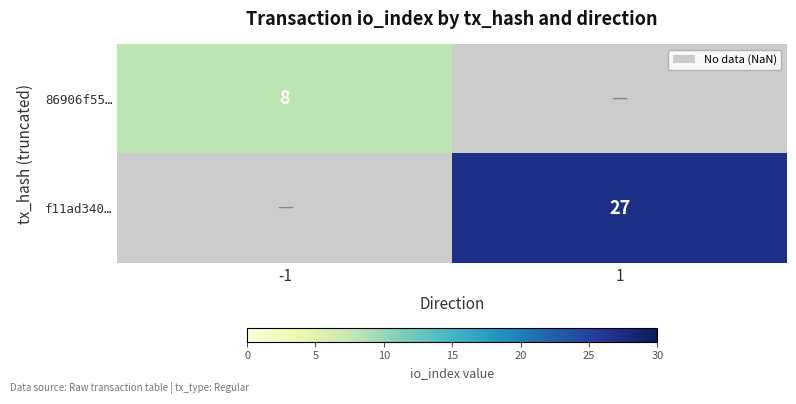

Is the value of 86906f55… at -1 greater than the value of f11ad340… at 1?

No